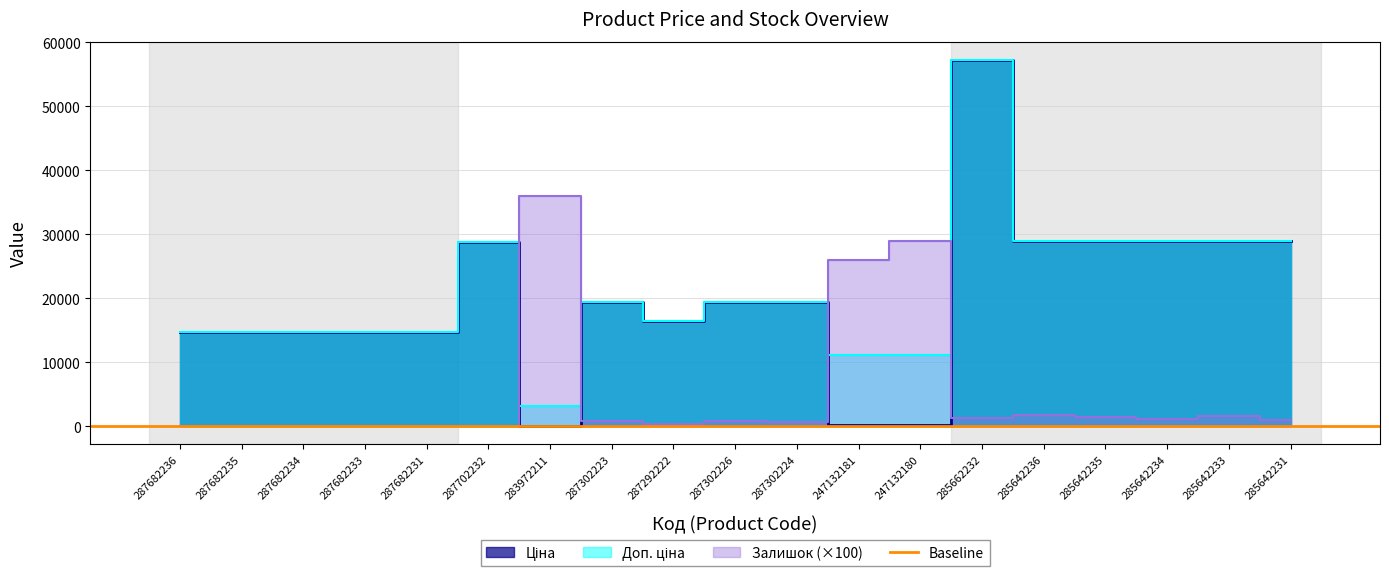

True or false: Доп. ціна and Ціна cross at least once.

False